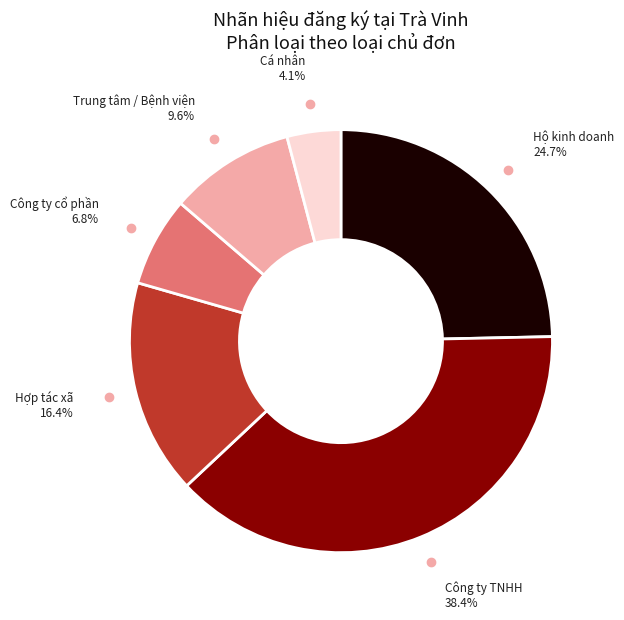

Does any single category account for the majority?

No